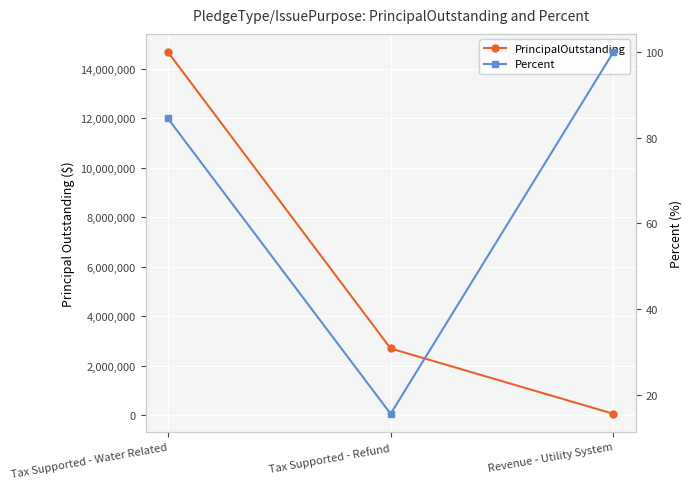

What is the sum of all PrincipalOutstanding values?

17415000.0